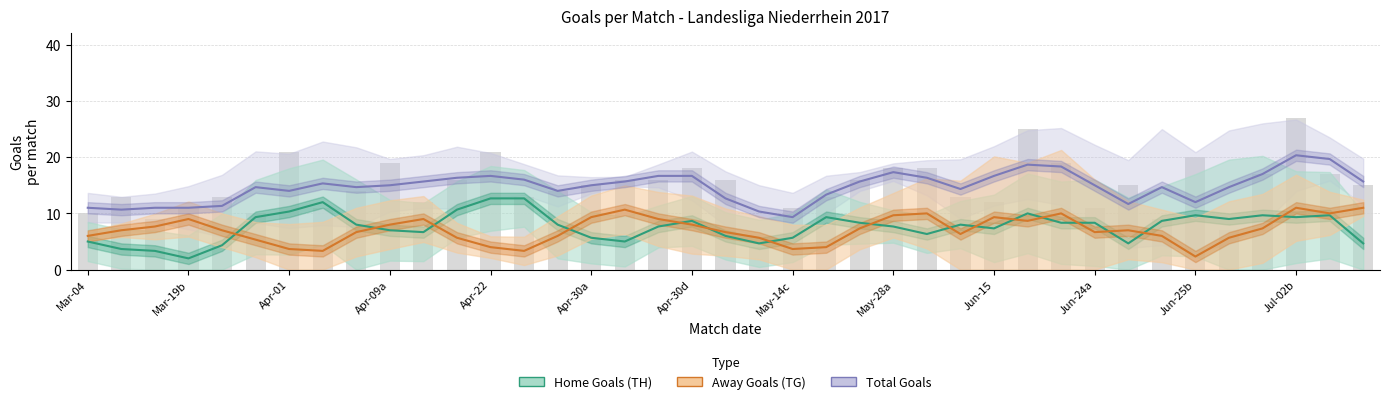

What are all the series names shown in the legend?

Home Goals (TH), Away Goals (TG), Total Goals